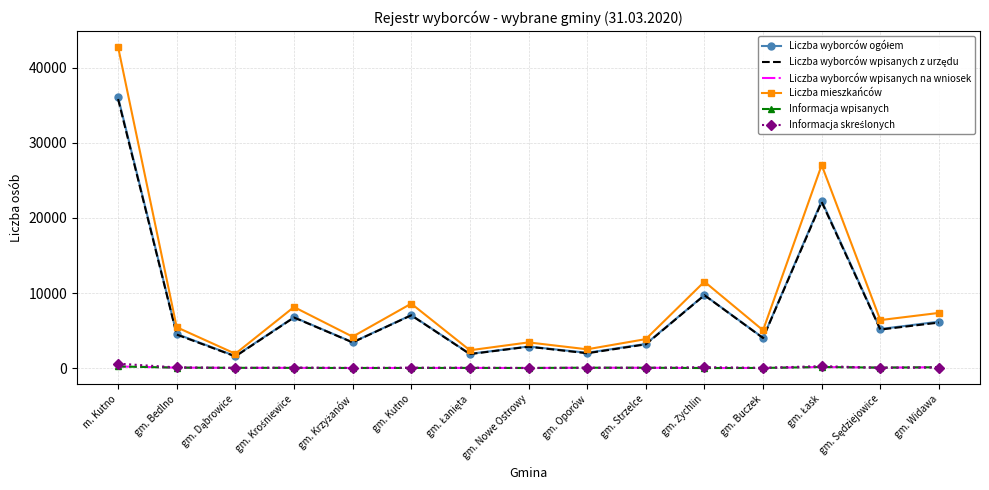

Which label corresponds to the largest value in the chart?

m. Kutno